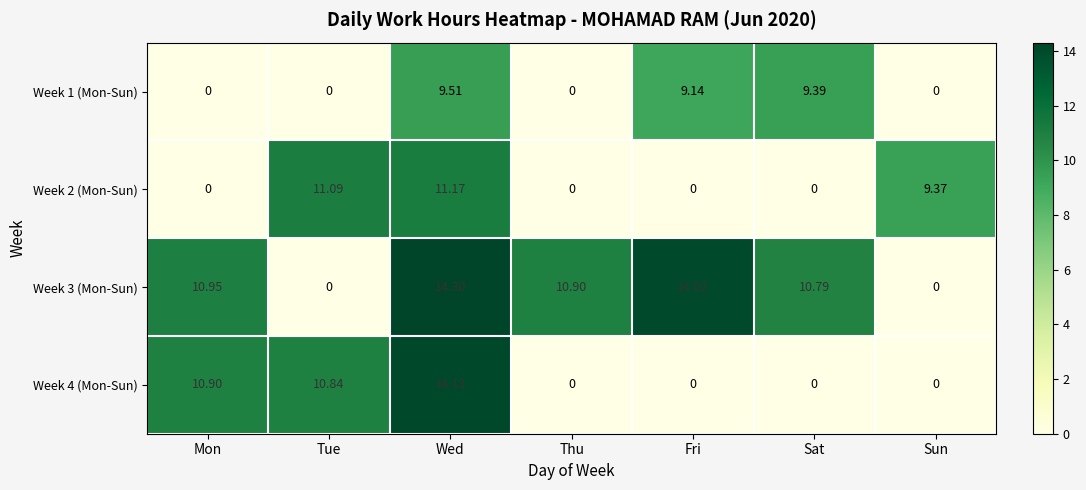

What is the total value across all series at Tue?

21.9